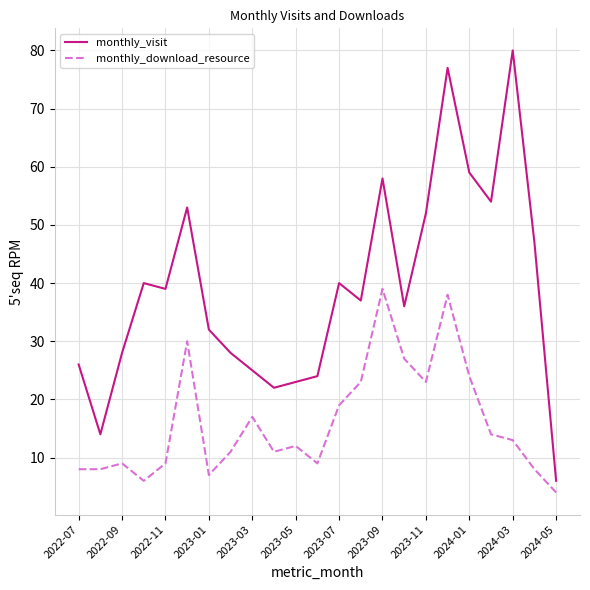

Reading left to right, what are all the values shown in this chart?

monthly_visit: 26	14	28	40	39	53	32	28	25	22	23	24	40	37	58	36	52	77	59	54	80	47	6
monthly_download_resource: 8	8	9	6	9	30	7	11	17	11	12	9	19	23	39	27	23	38	24	14	13	8	4